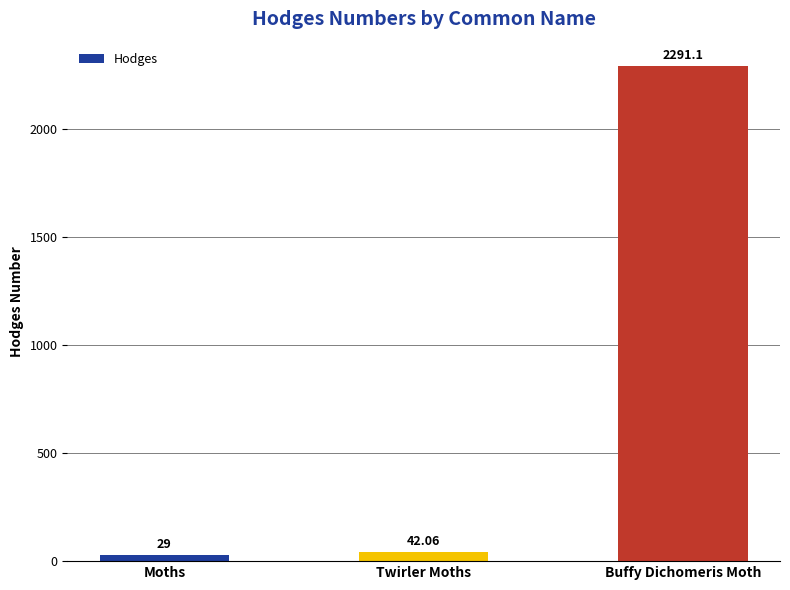

What is the value of the 3rd bar from the left?

2291.1